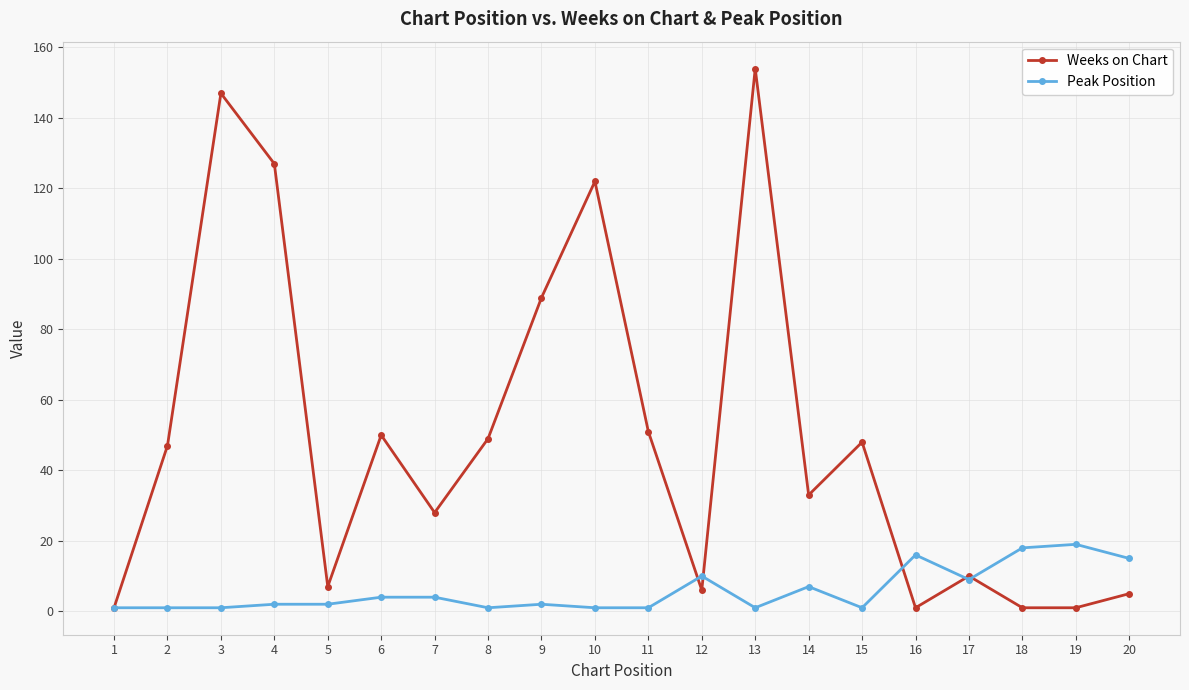

The Peak Position series shows 16 at 16. True or false?

True